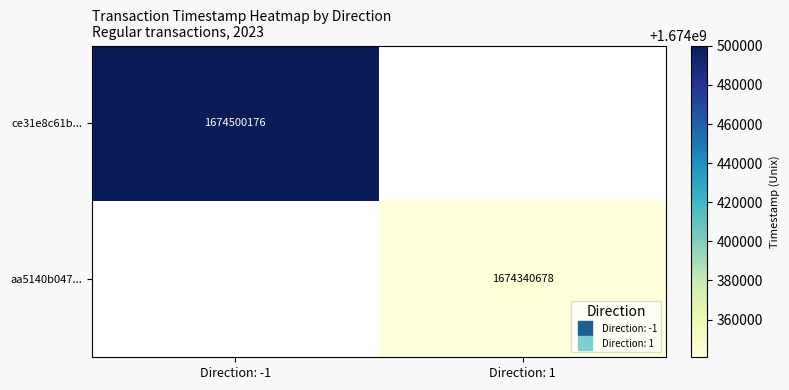

At which label does ce31e8c61b... reach its peak?

Direction: -1